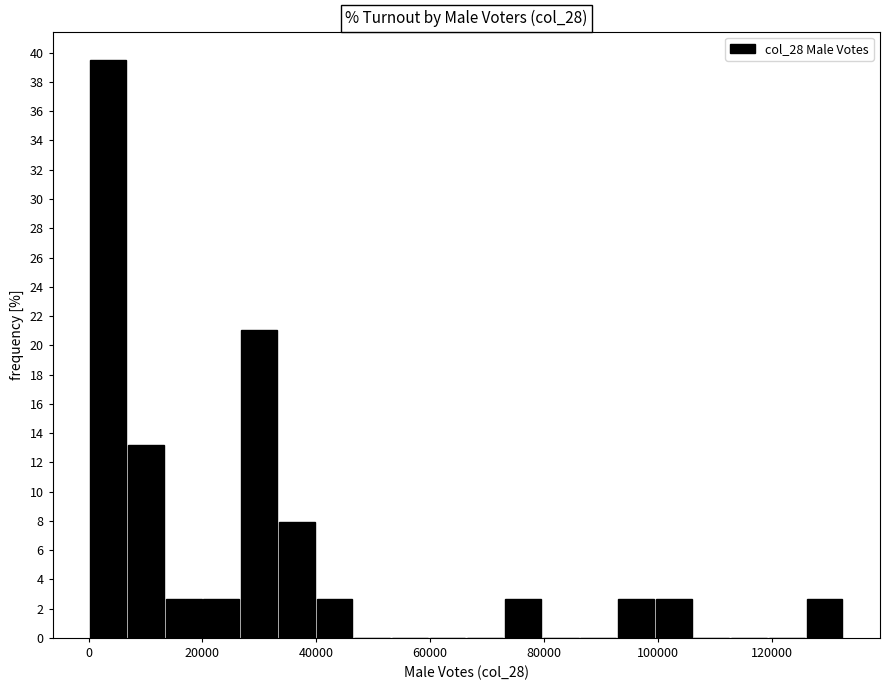

Read against the x-axis, roughly where is the centre of the tallest bar?

4000